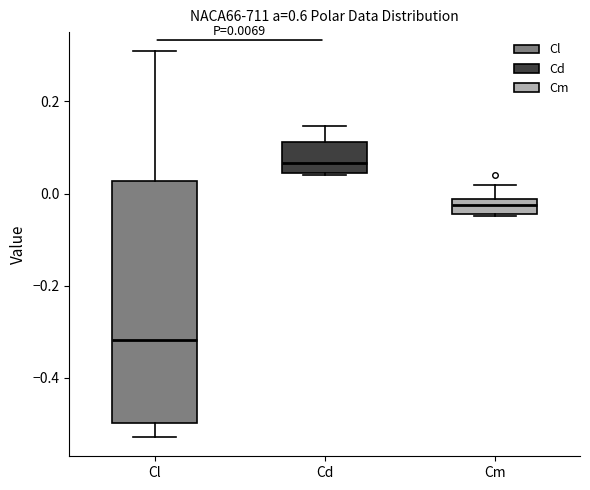

Which box's median line is the lowest?

Cl